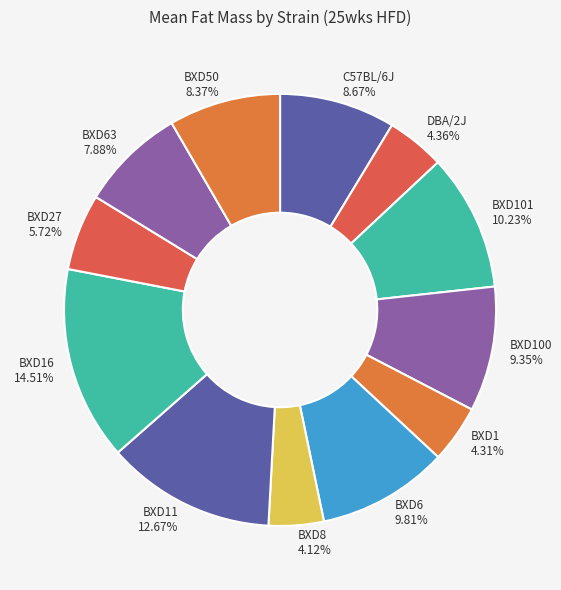

What percentage is the BXD50 slice, to the nearest percent?

8%